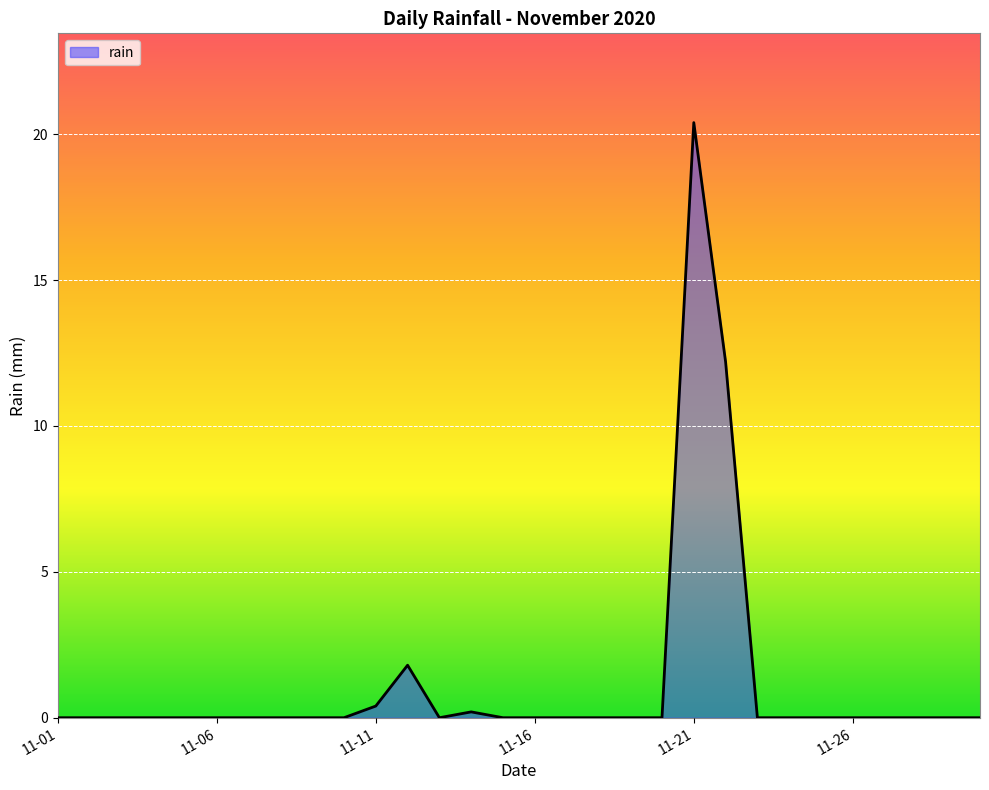

What is the difference between the maximum and minimum values?

20.4